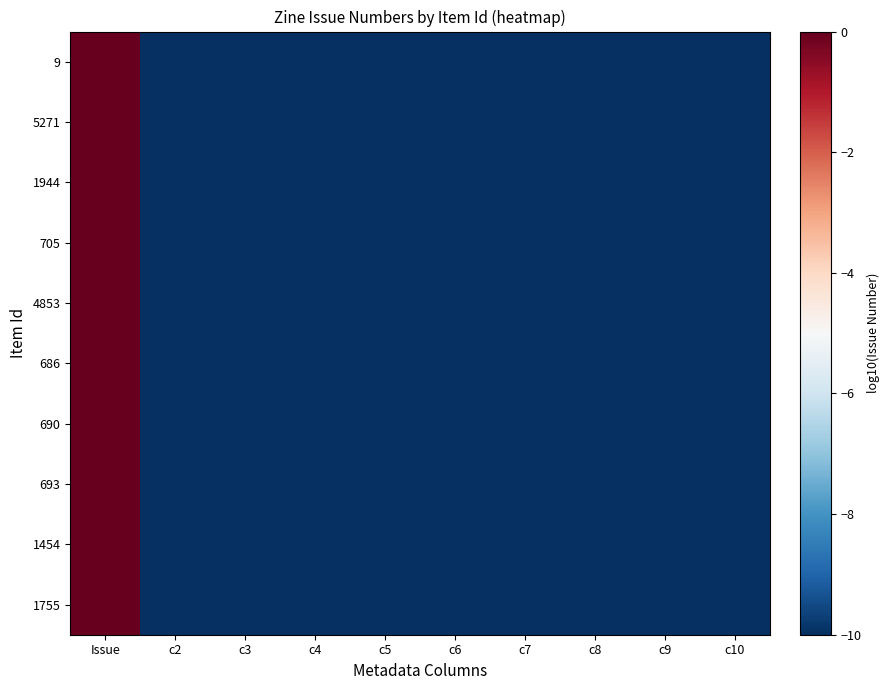

At c10, list the series in order from largest to smallest.

9, 5271, 1944, 705, 4853, 686, 690, 693, 1454, 1755